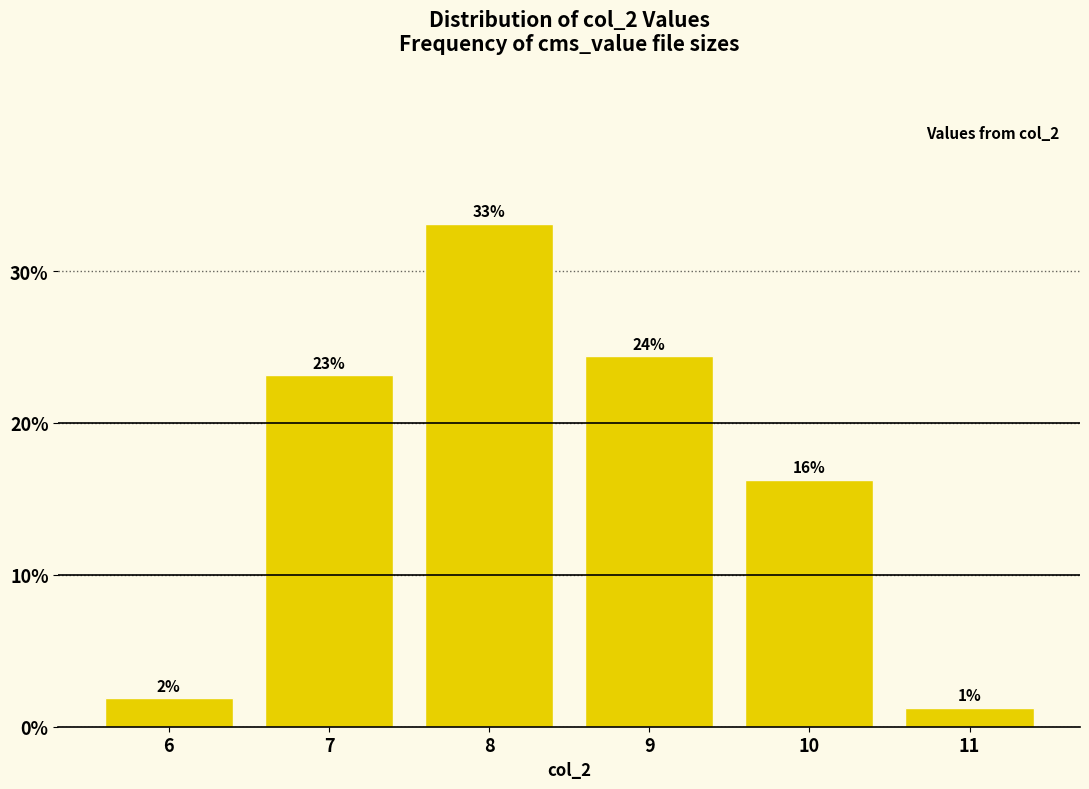

How many bars are there in total?

6